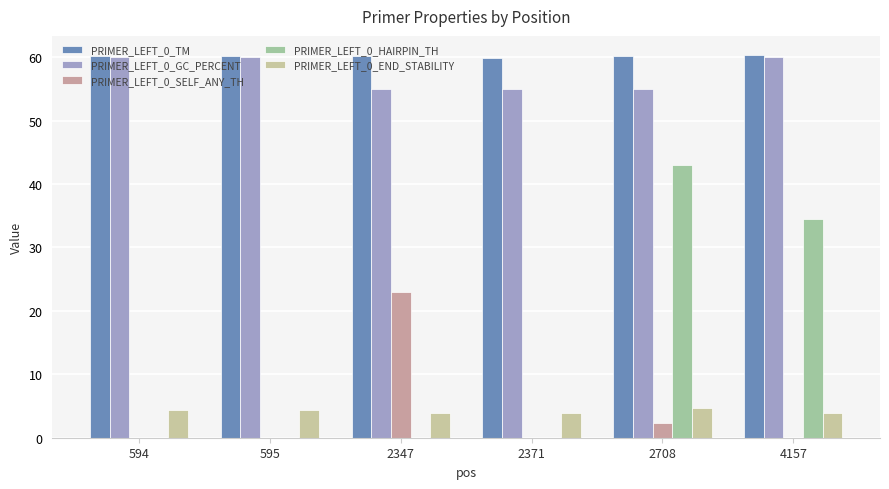

Count the number of data series in this chart.

5